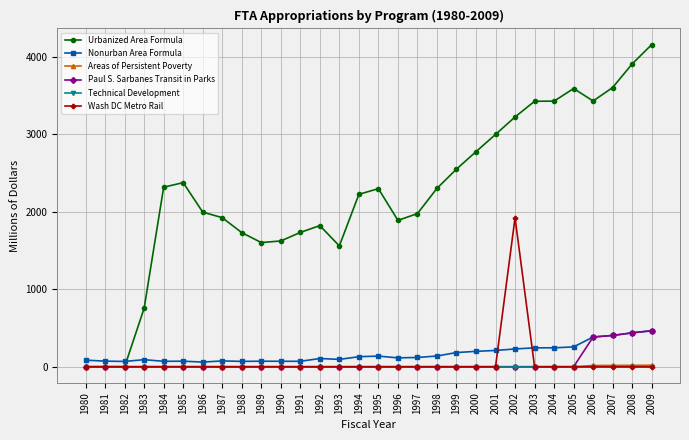

What is the spread (max minus min) of values at 1988?

1732.3